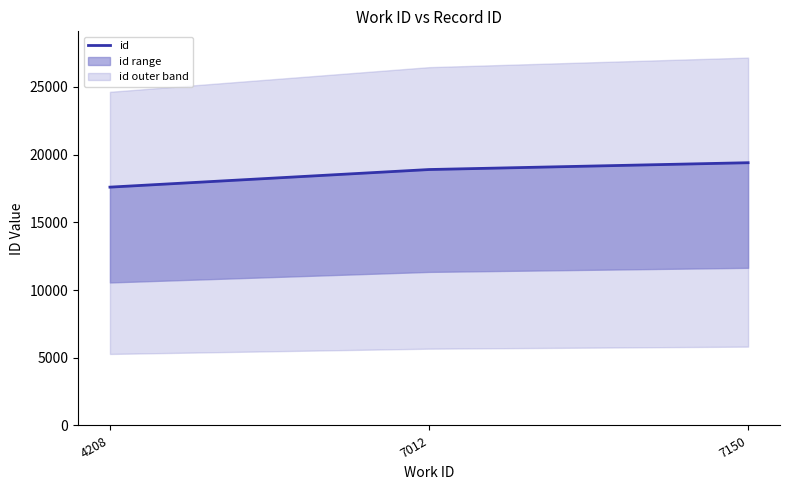

How many lines are shown in the chart?

1